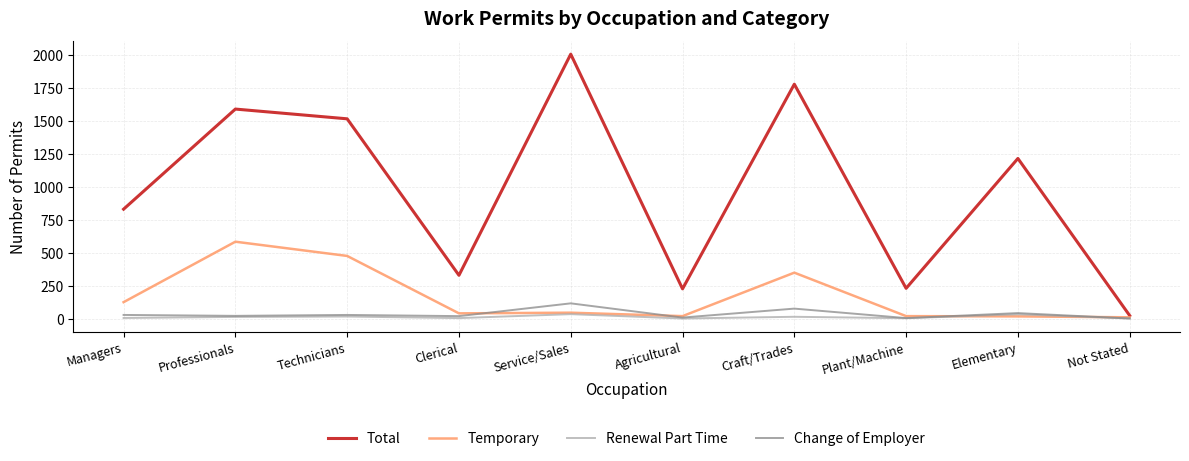

Where does the Total series first go above 1216?

Professionals